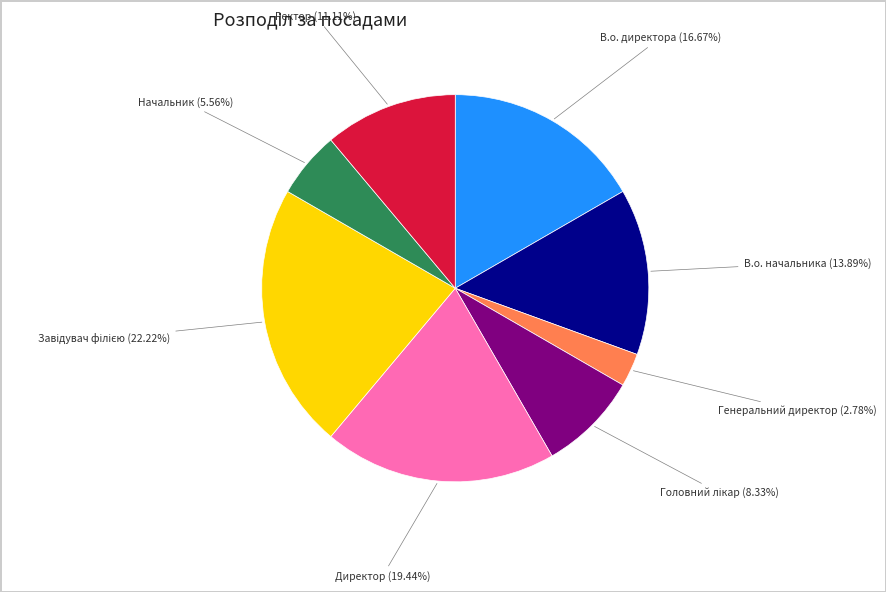

Count the number of slices in the pie.

8